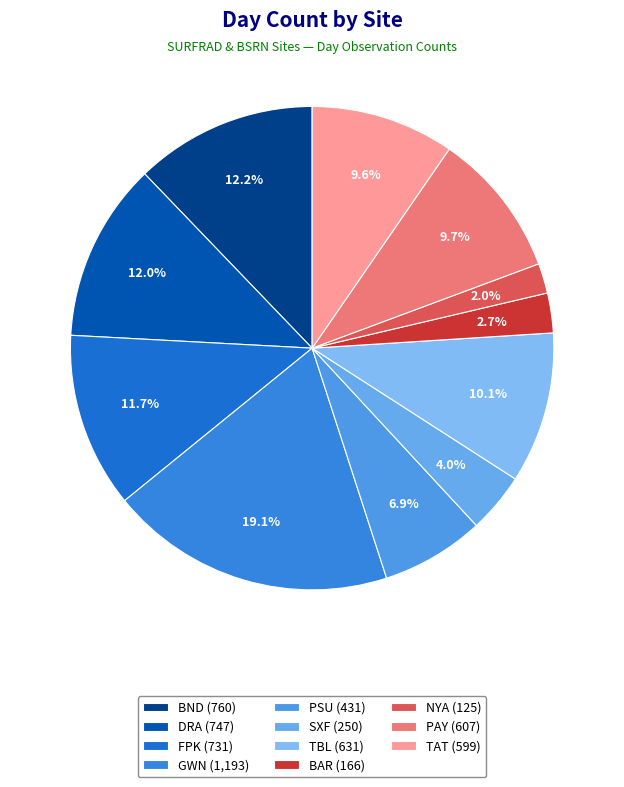

To the nearest percent, what portion does DRA represent?

12%